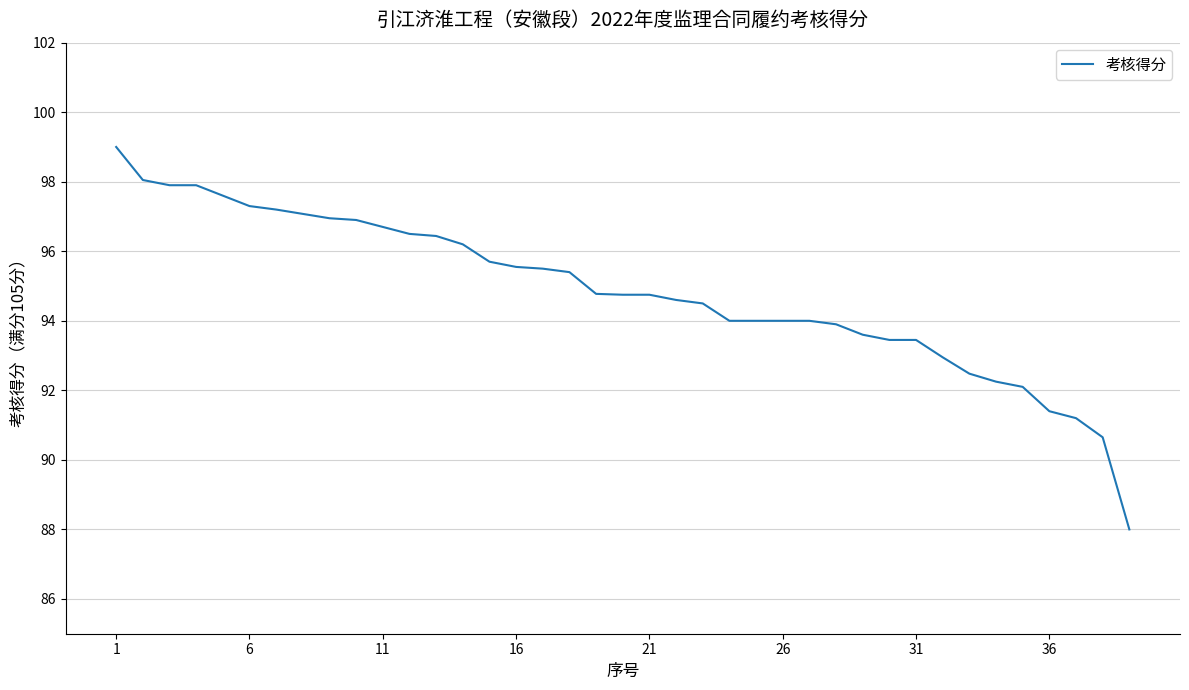

What is the difference between the maximum and minimum values?

11.0